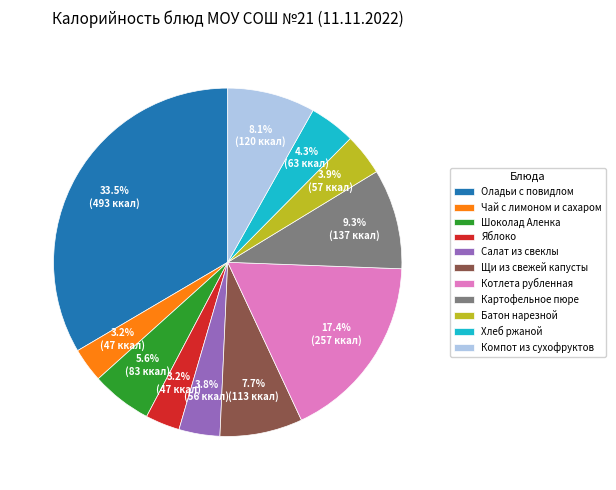

How many slices are in this pie chart?

11